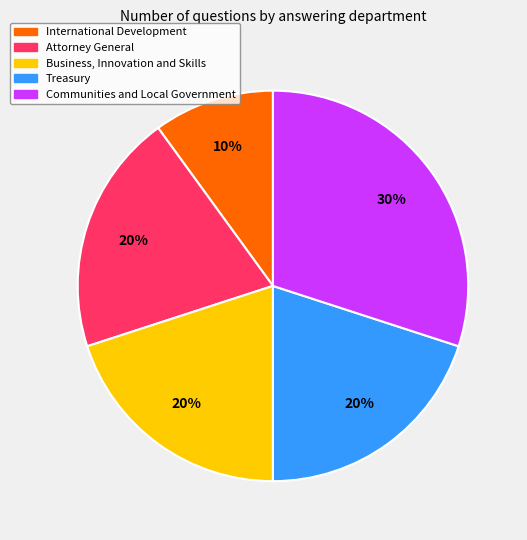

To the nearest percent, what is the difference between the largest and smallest slice percentages?

20%